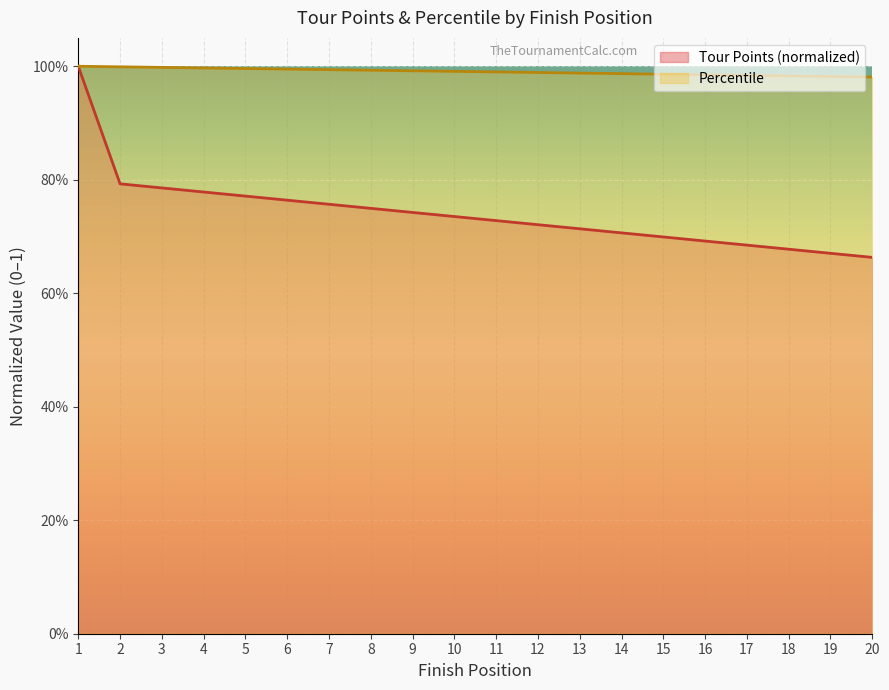

Which series has the largest total across all categories?

Percentile